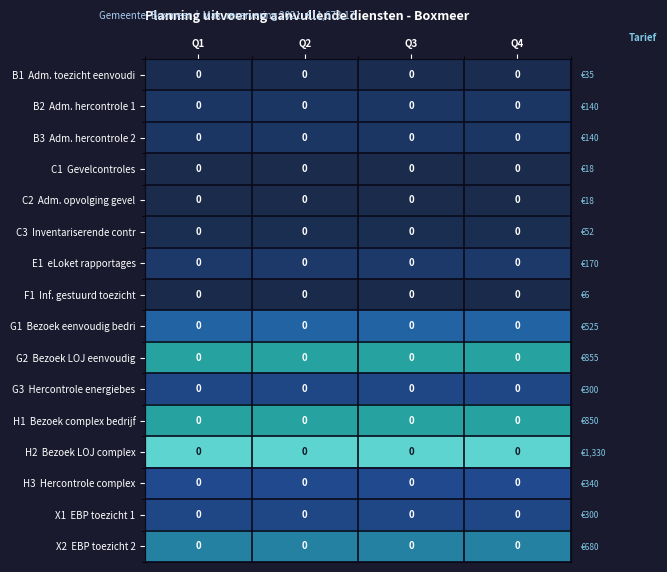

At which category does the chart reach its minimum across all series?

Q1